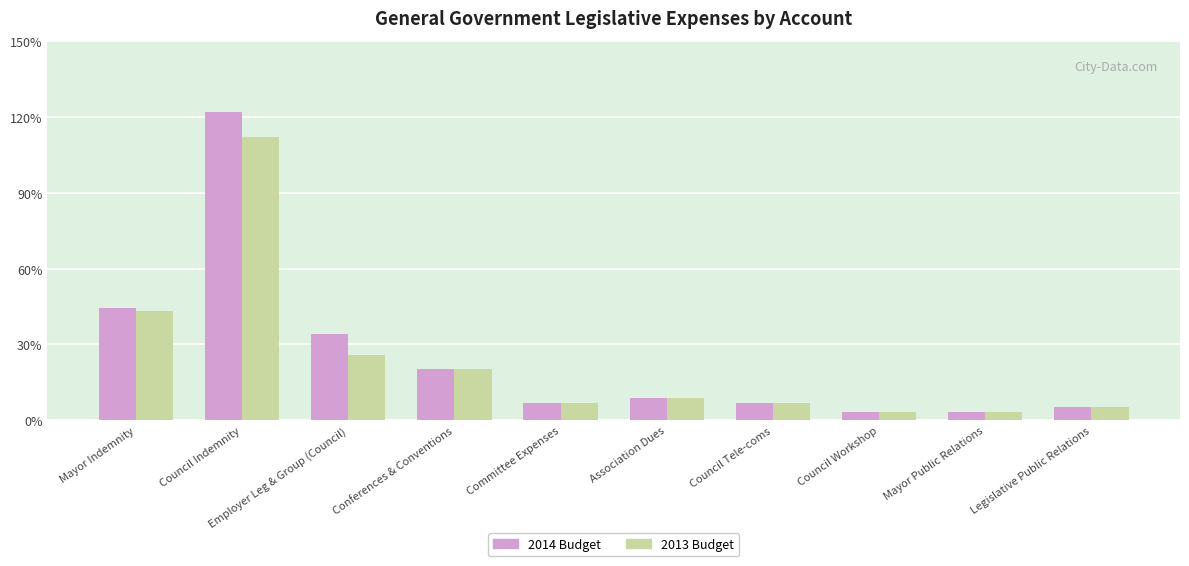

At which category is the sum across all series the highest?

Council Indemnity